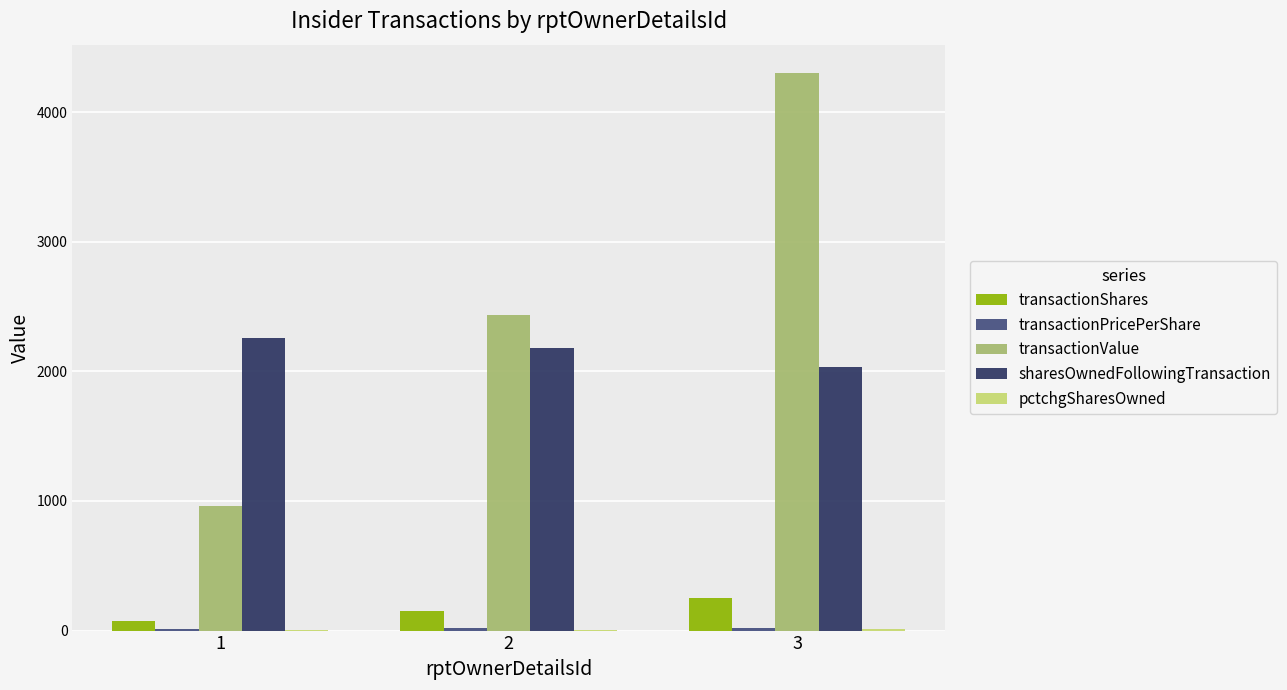

What is the highest value of the transactionValue series?

4306.0